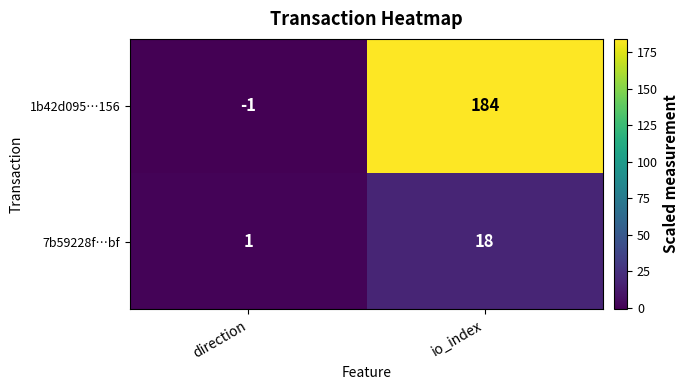

How many data points in 1b42d095…156 are less than 184?

1